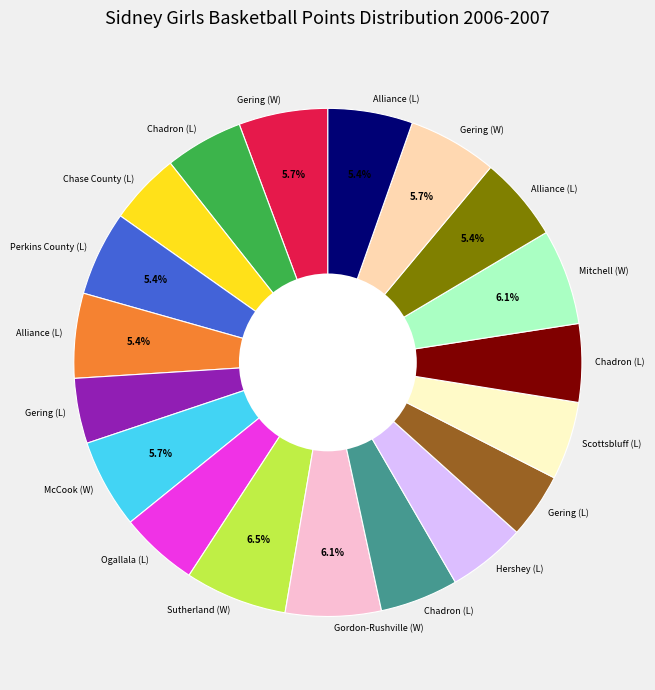

Is there a majority slice in this chart?

No